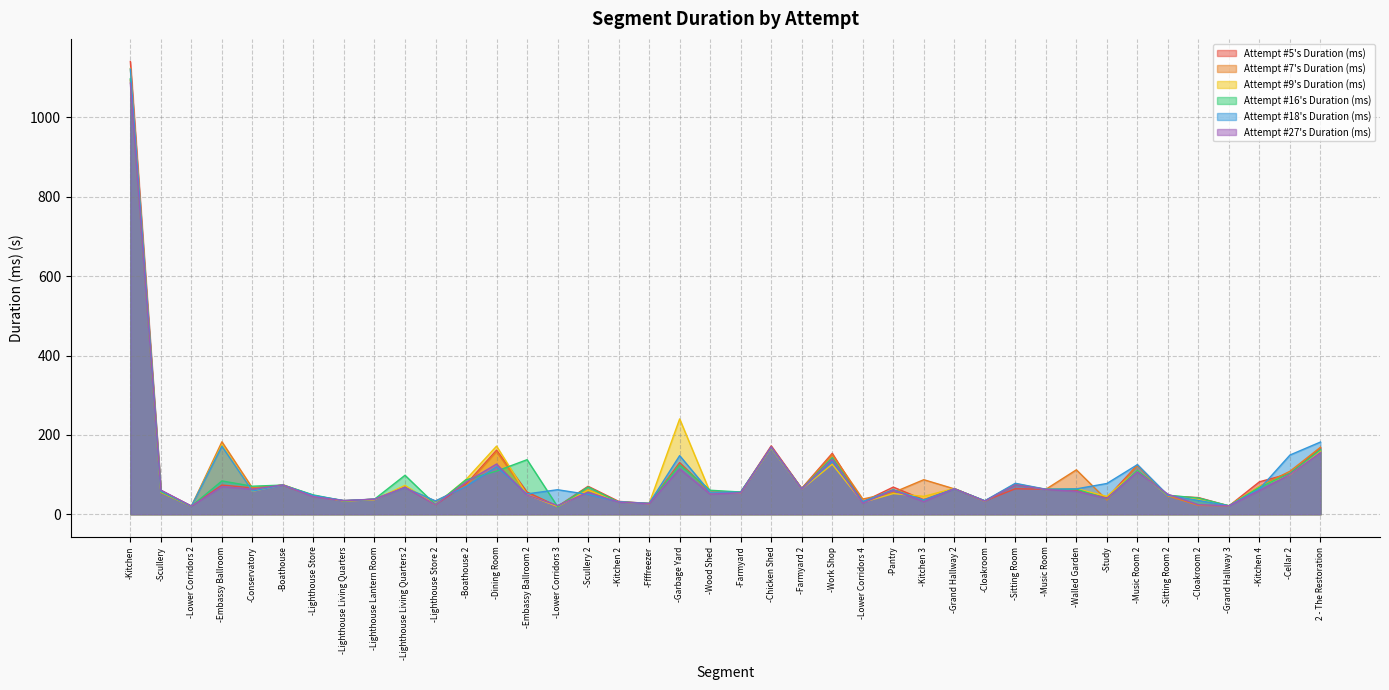

Reading left to right, extract all data points from this chart.

Attempt #5's Duration (ms): 1141.0	60.1	20.4	73.5	66.4	73.1	46.3	33.5	38.2	68.3	24.3	75.9	161.5	55.9	19.9	70.4	32.4	27.0	130.0	56.3	55.1	172.4	65.1	153.6	31.2	68.4	36.6	64.3	33.5	64.1	63.1	60.6	41.0	124.1	46.0	41.9	20.8	81.8	102.5	167.1
Attempt #7's Duration (ms): 1094.7	54.8	20.0	182.6	65.9	73.5	45.2	34.4	37.5	67.0	32.8	71.8	157.2	50.9	19.6	61.4	31.3	26.8	125.9	58.1	55.0	168.2	64.7	150.3	38.3	54.7	87.0	63.9	33.0	74.6	62.9	111.9	35.8	123.3	46.4	22.2	21.3	70.4	108.3	168.9
Attempt #9's Duration (ms): 1123.6	55.9	20.1	175.0	57.6	74.5	47.0	33.2	36.6	72.7	24.1	87.5	171.6	48.9	19.5	60.7	30.8	26.7	240.2	55.0	54.2	167.2	63.4	125.9	29.8	52.0	45.1	65.0	32.8	76.9	62.4	64.2	45.0	110.1	47.0	37.3	21.4	70.0	99.8	159.6
Attempt #16's Duration (ms): 1097.9	56.7	20.2	83.9	70.6	73.5	48.6	33.5	37.9	98.2	24.1	86.8	108.6	137.5	19.1	68.6	30.3	27.1	124.6	60.4	55.9	168.6	64.0	142.5	29.8	62.0	33.8	64.1	33.6	74.4	62.4	63.1	38.9	110.5	47.8	40.8	21.2	68.0	103.0	162.5
Attempt #18's Duration (ms): 1122.1	59.0	20.2	171.6	58.2	73.6	47.1	34.5	38.0	66.7	33.5	70.1	119.6	51.3	61.7	49.8	31.6	27.2	147.7	55.4	55.3	168.9	64.0	133.7	31.9	60.6	35.7	64.0	33.9	77.9	63.0	63.9	77.4	124.9	47.8	34.7	21.3	63.5	149.2	182.0
Attempt #27's Duration (ms): 1086.6	60.8	20.5	69.5	63.1	73.7	44.1	34.2	37.7	67.9	24.0	80.8	126.5	48.3	21.8	55.5	30.4	26.7	114.4	50.7	54.1	170.0	63.4	138.1	27.9	60.6	31.7	64.4	33.0	74.1	62.3	57.7	39.7	106.7	50.4	24.0	21.3	59.7	100.5	155.4